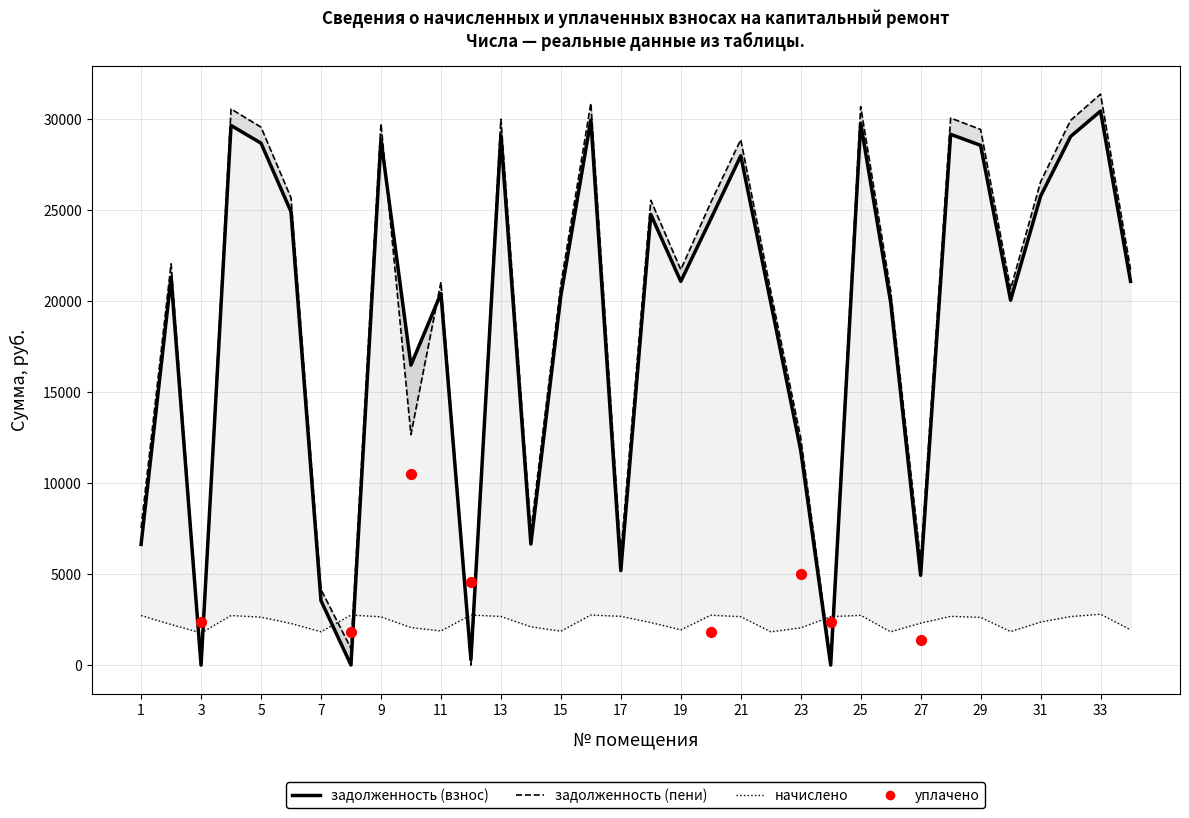

At how many categories does at least one series exceed 6571?

27